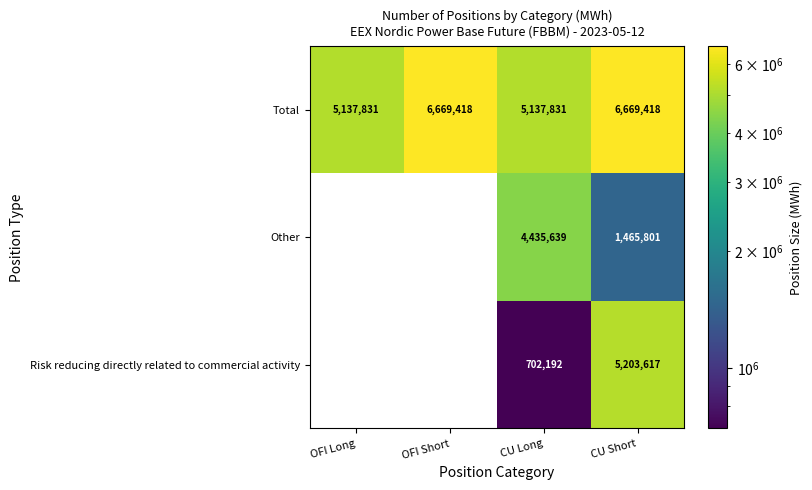

The value of Risk reducing directly related to commercial activity at CU Long is 1126760. True or false?

False